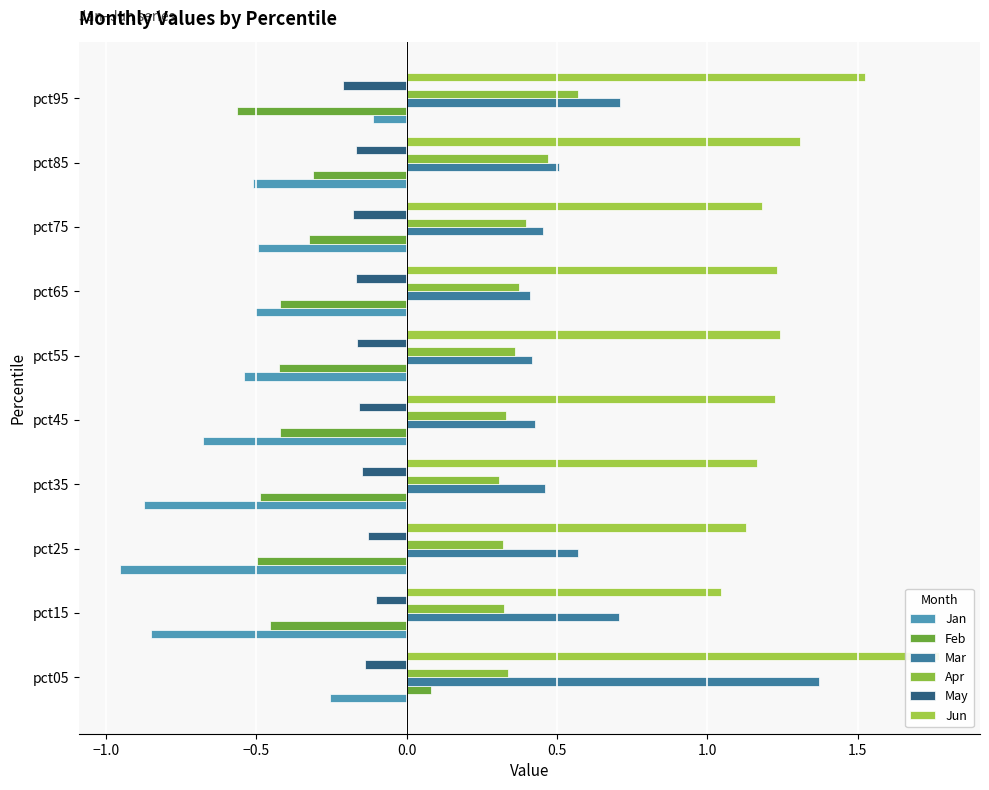

How many groups of bars are there?

10